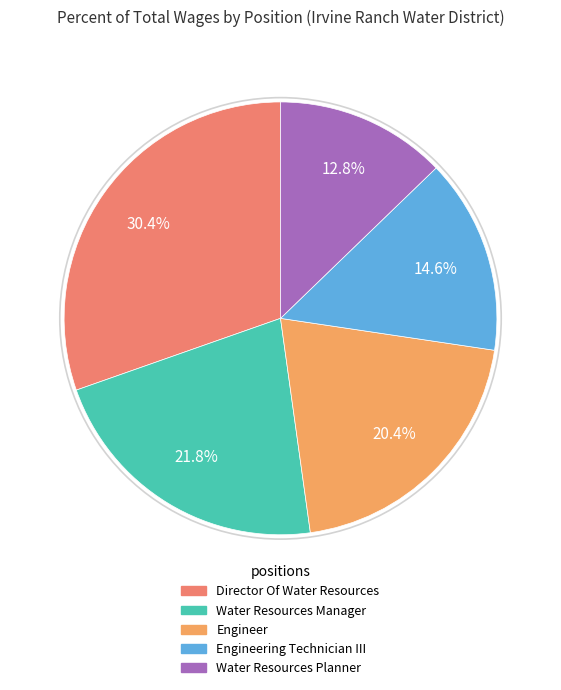

Rank the categories by value from lowest to highest.

Water Resources Planner, Engineering Technician III, Engineer, Water Resources Manager, Director Of Water Resources